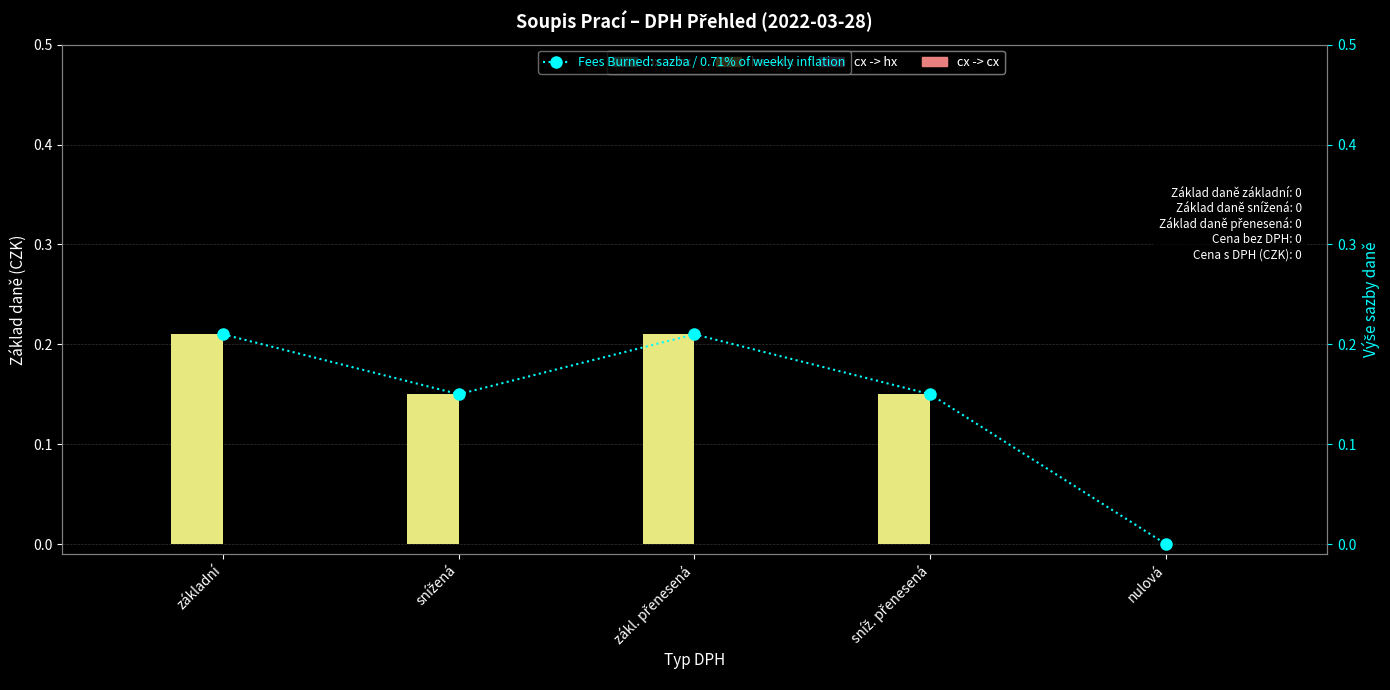

Which has a higher value, nulová or zákl. přenesená?

nulová